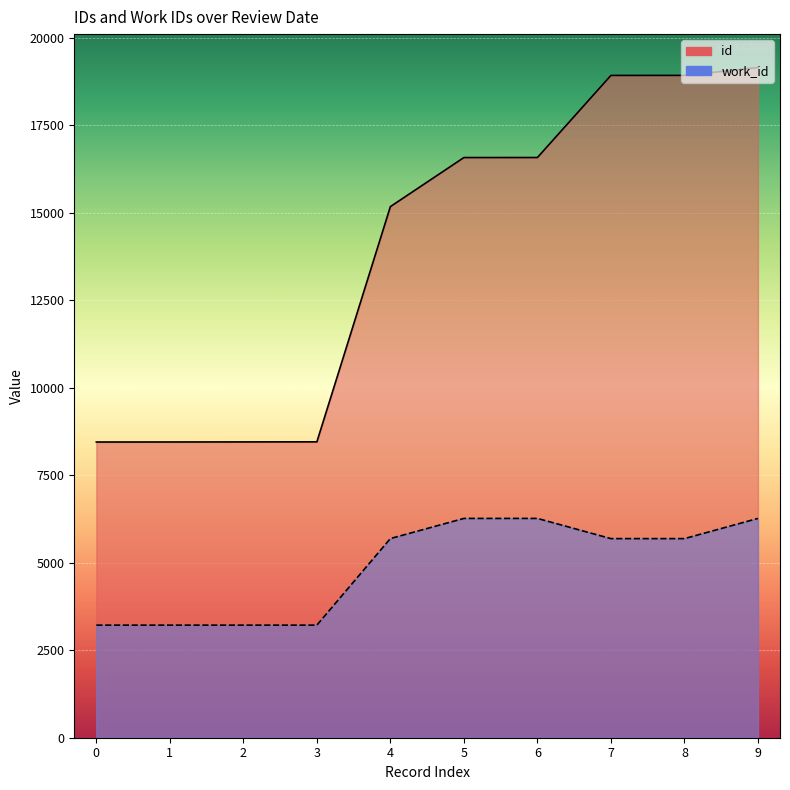

Rank the series at 2 from lowest to highest value.

work_id, id